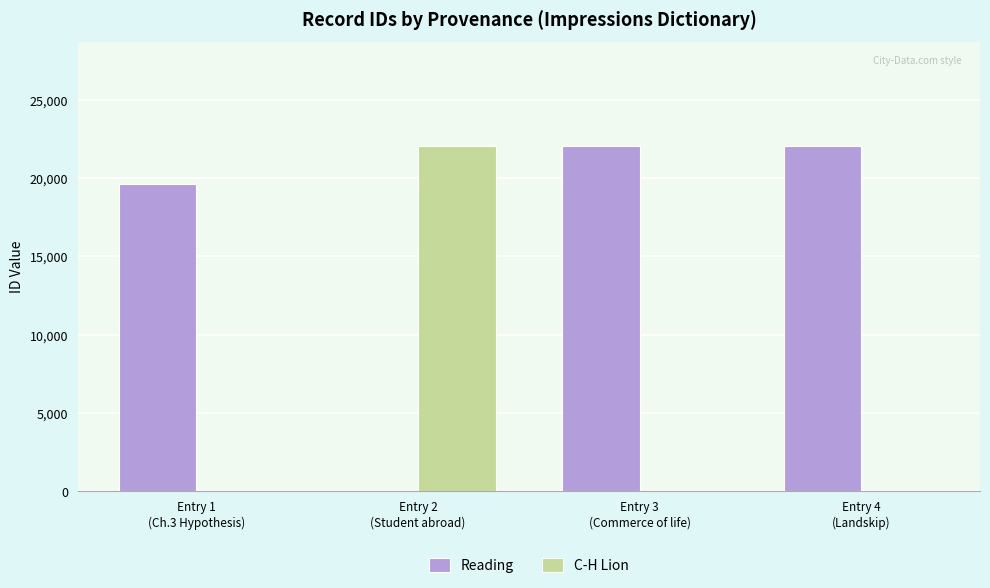

How many groups of bars are there?

4